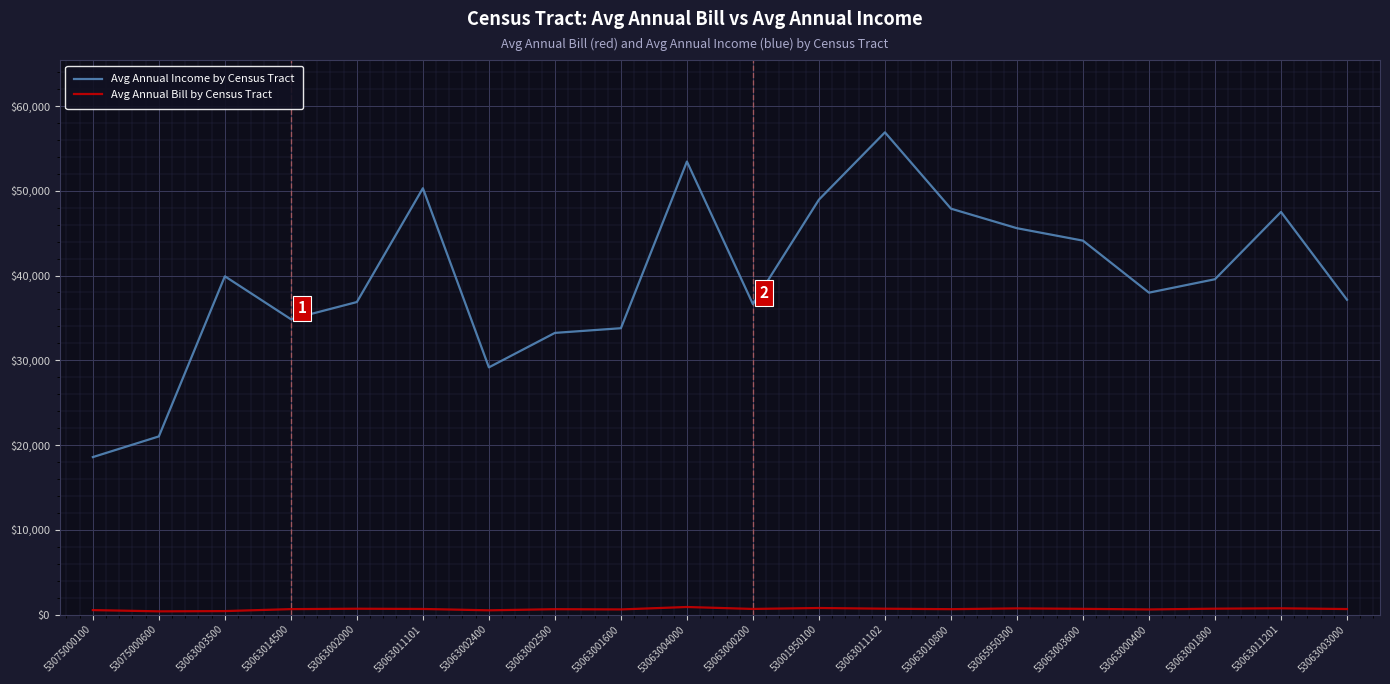

True or false: Avg Annual Income by Census Tract and Avg Annual Bill by Census Tract intersect in this chart.

False